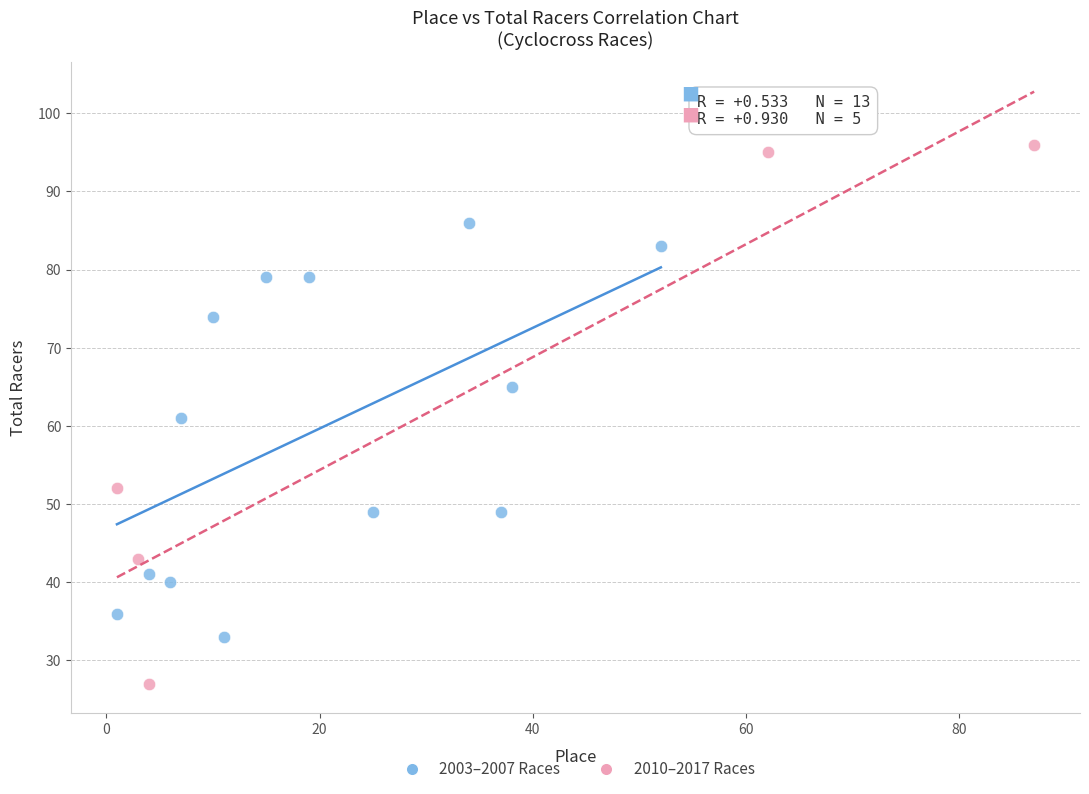

Which series contains the highest Y value?

2010–2017 Races